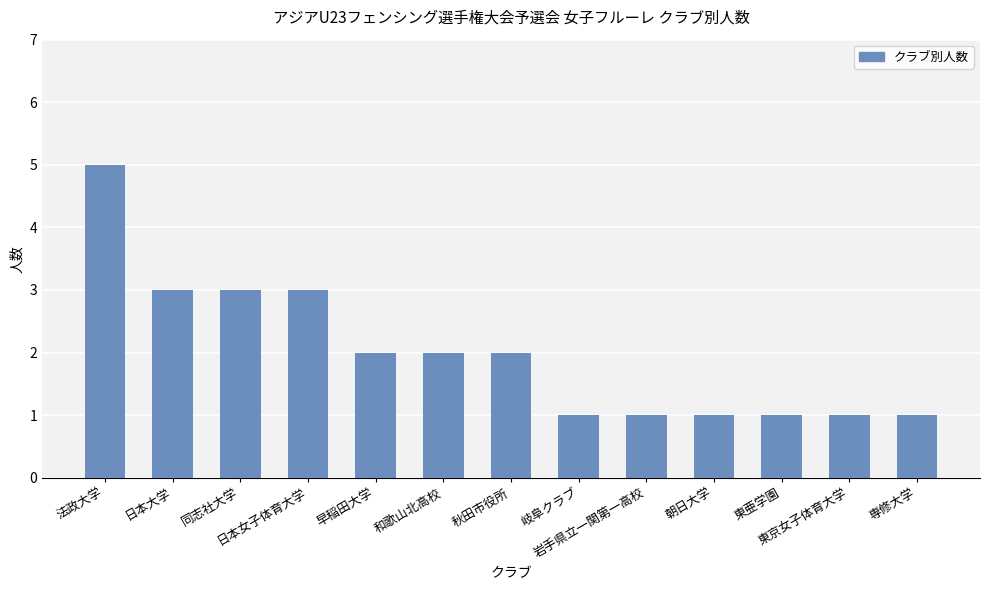

Reading left to right, extract all data points from this chart.

法政大学=5	日本大学=3	同志社大学=3	日本女子体育大学=3	早稲田大学=2	和歌山北高校=2	秋田市役所=2	岐阜クラブ=1	岩手県立一関第一高校=1	朝日大学=1	東亜学園=1	東京女子体育大学=1	専修大学=1